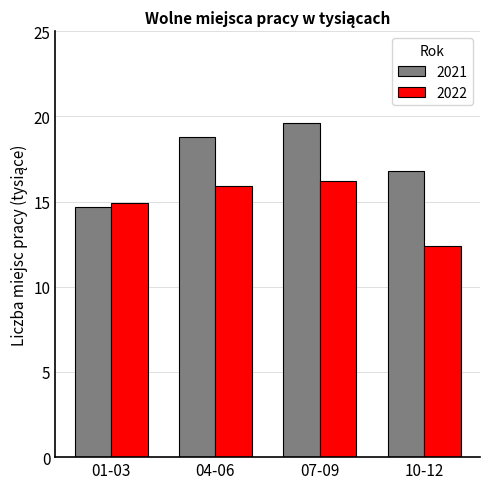

What is the difference between the 2021 values at 04-06 and 01-03?

4.1